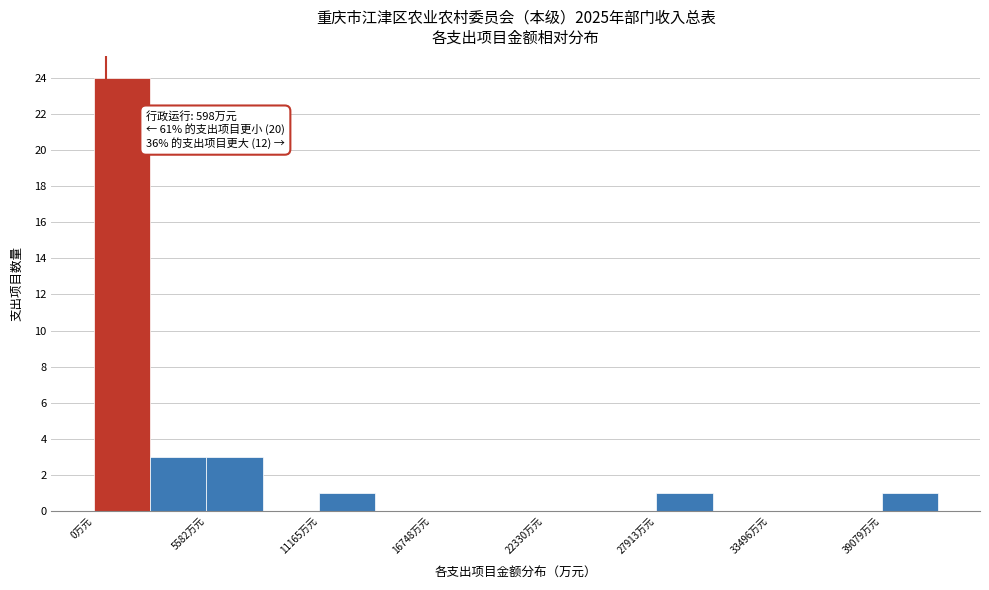

Around what value on the x-axis is the tallest bar? Give the approximate position of its centre, as read against the axis.

1000